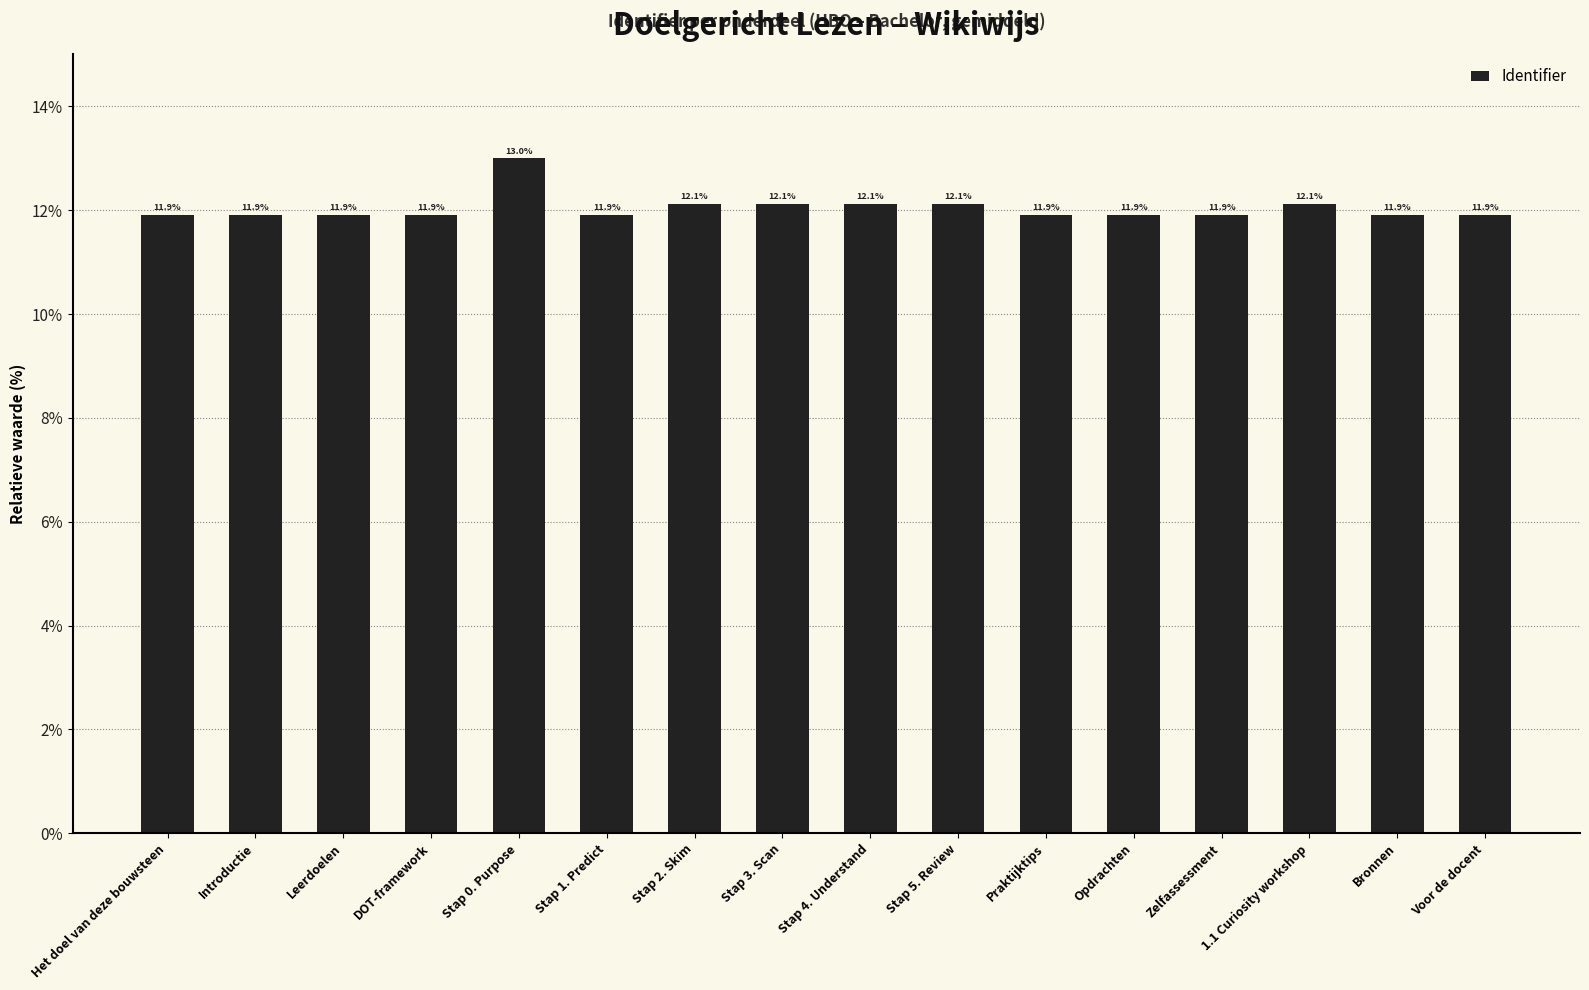

What is the approximate value at Introductie?

11.9